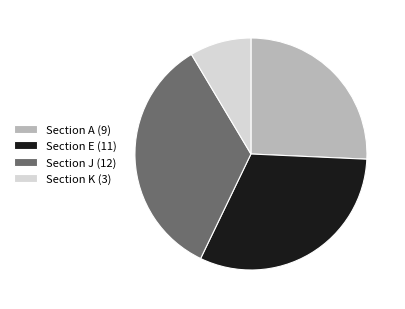

Is Section K (3) the majority of the pie?

No